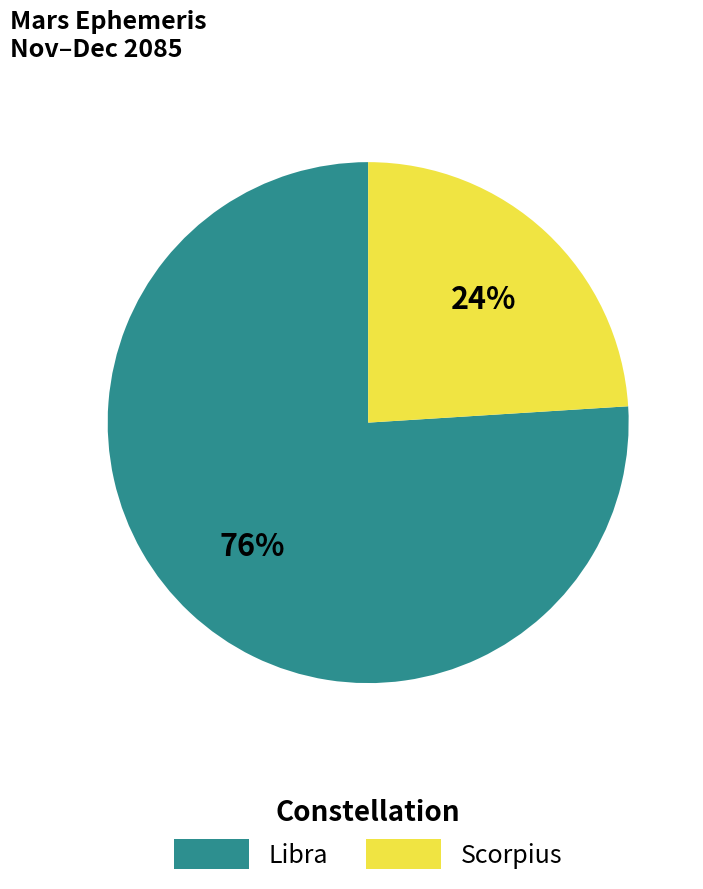

To the nearest percent, what is the combined percentage of Scorpius and Libra?

100%